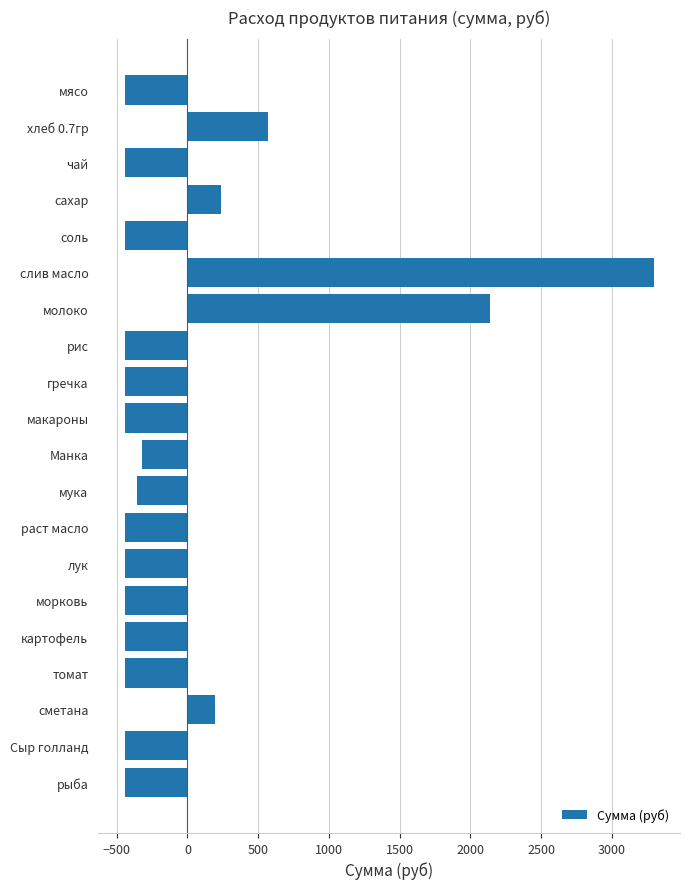

At which category does the chart reach its peak across all series?

слив масло